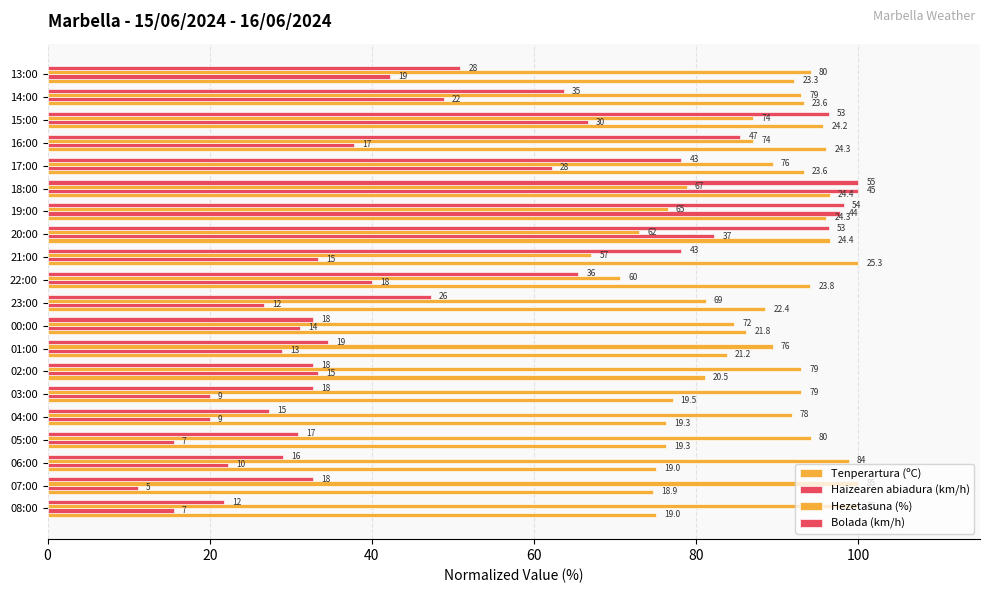

How many bars are there in total?

80